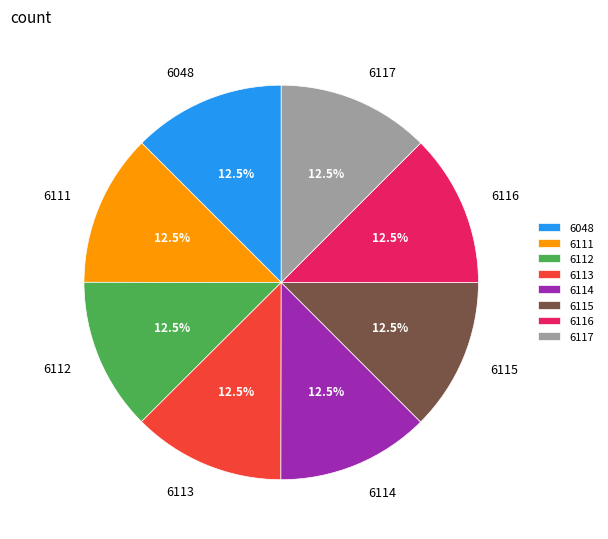

Does 6113 represent more than half of the total?

No